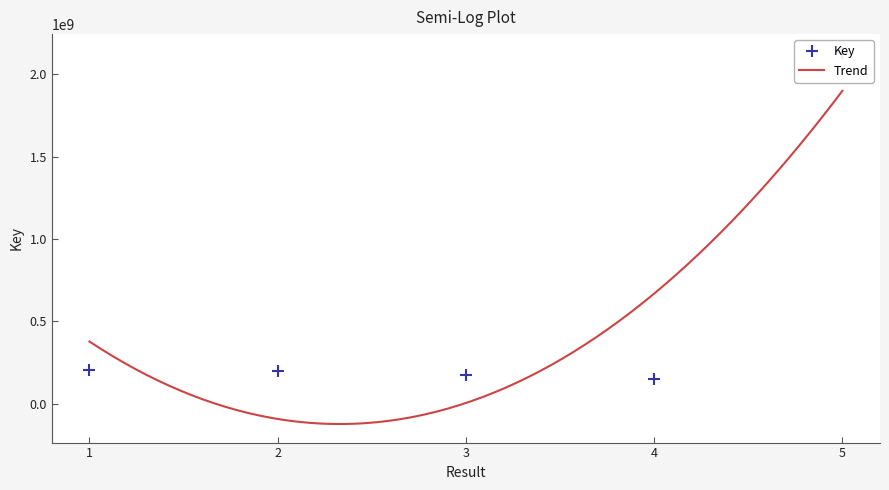

At which label is the value closest to 1139312903?

1